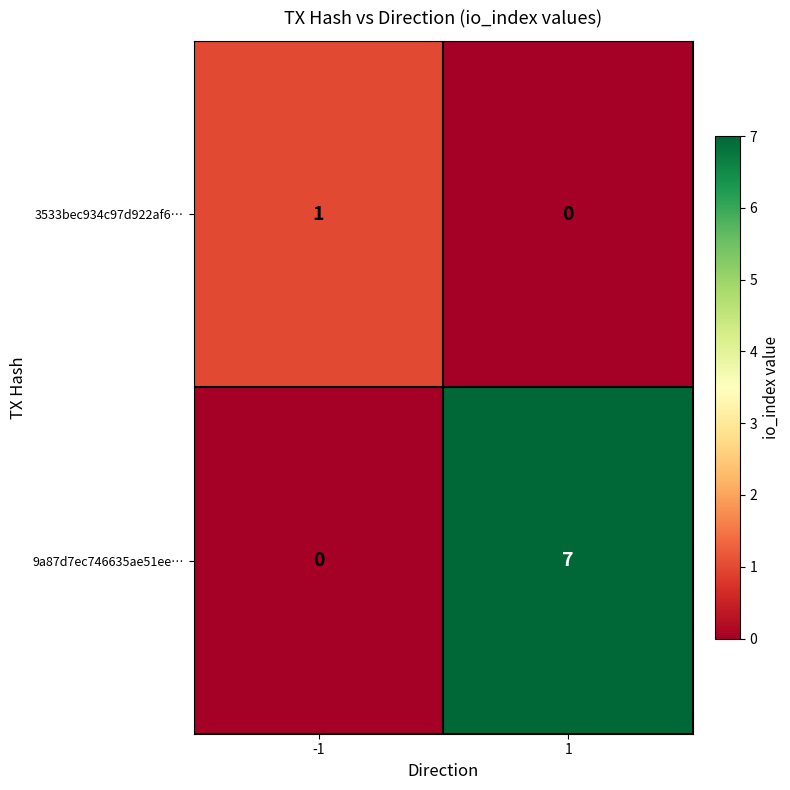

How many values in the 3533bec934c97d922af6… series are below 1?

1